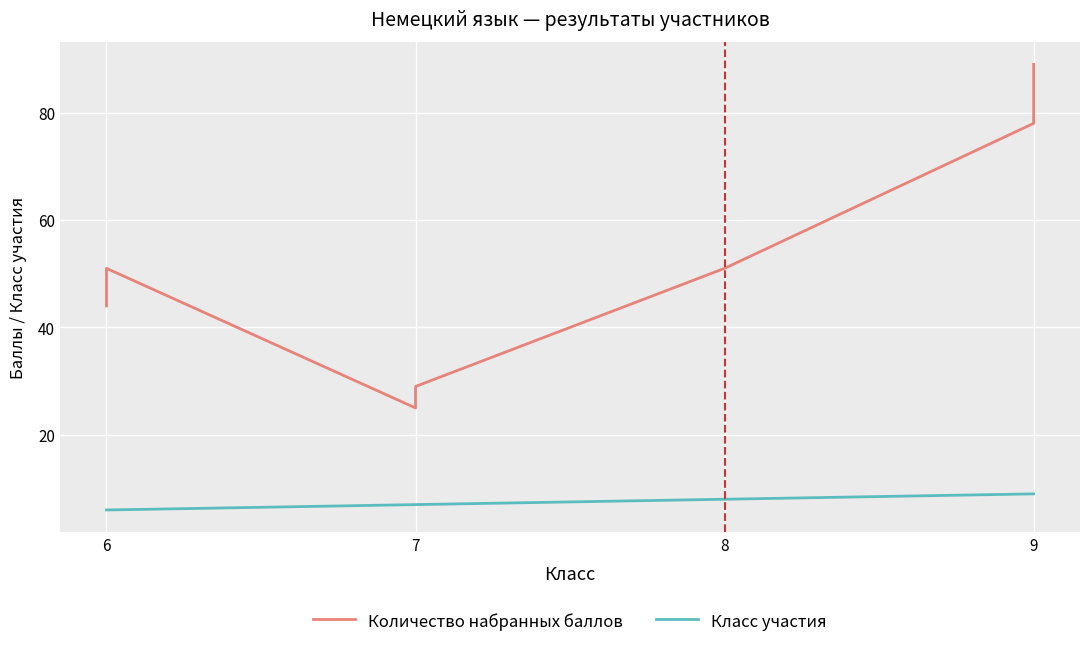

How many lines are shown in the chart?

2